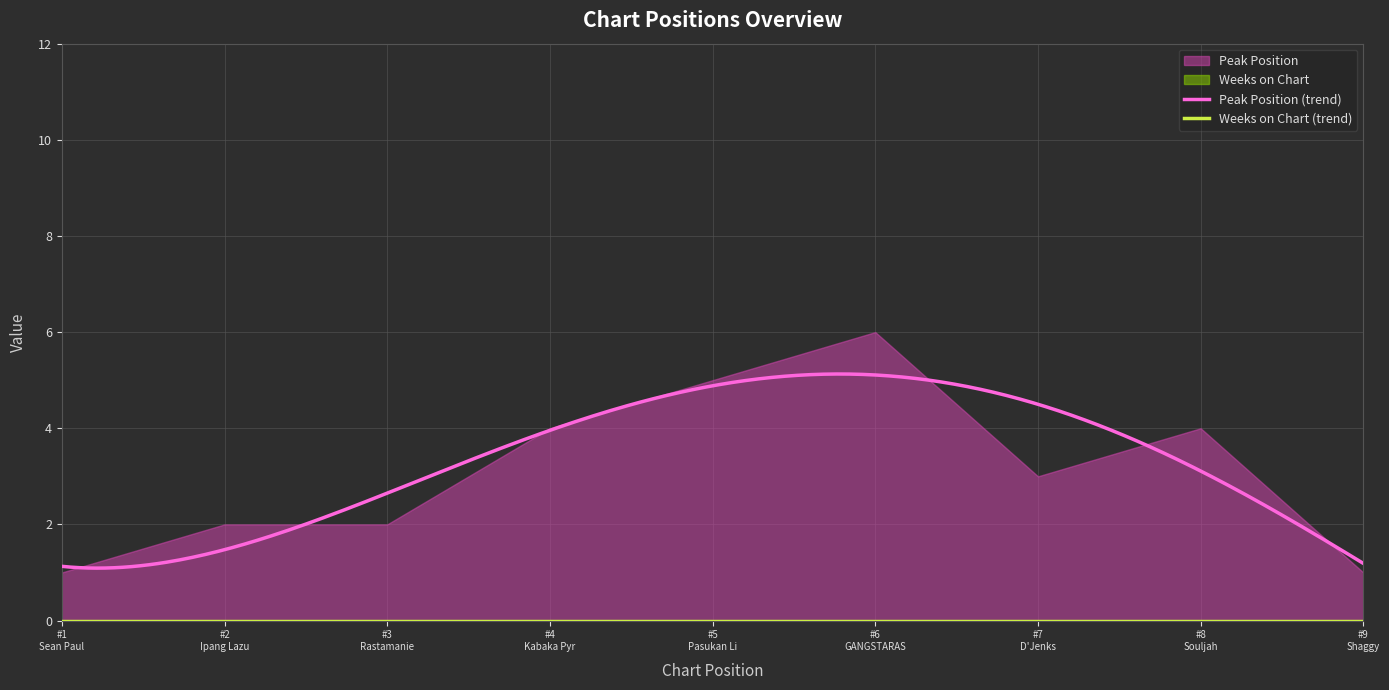

True or false: Peak Position and Weeks on Chart intersect in this chart.

False